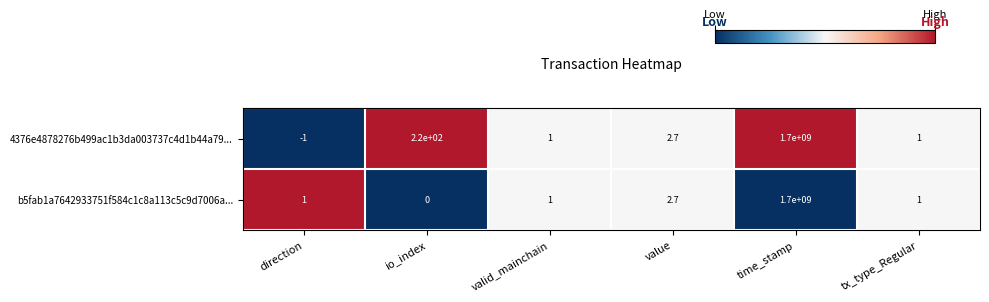

How many series are shown in this chart?

2